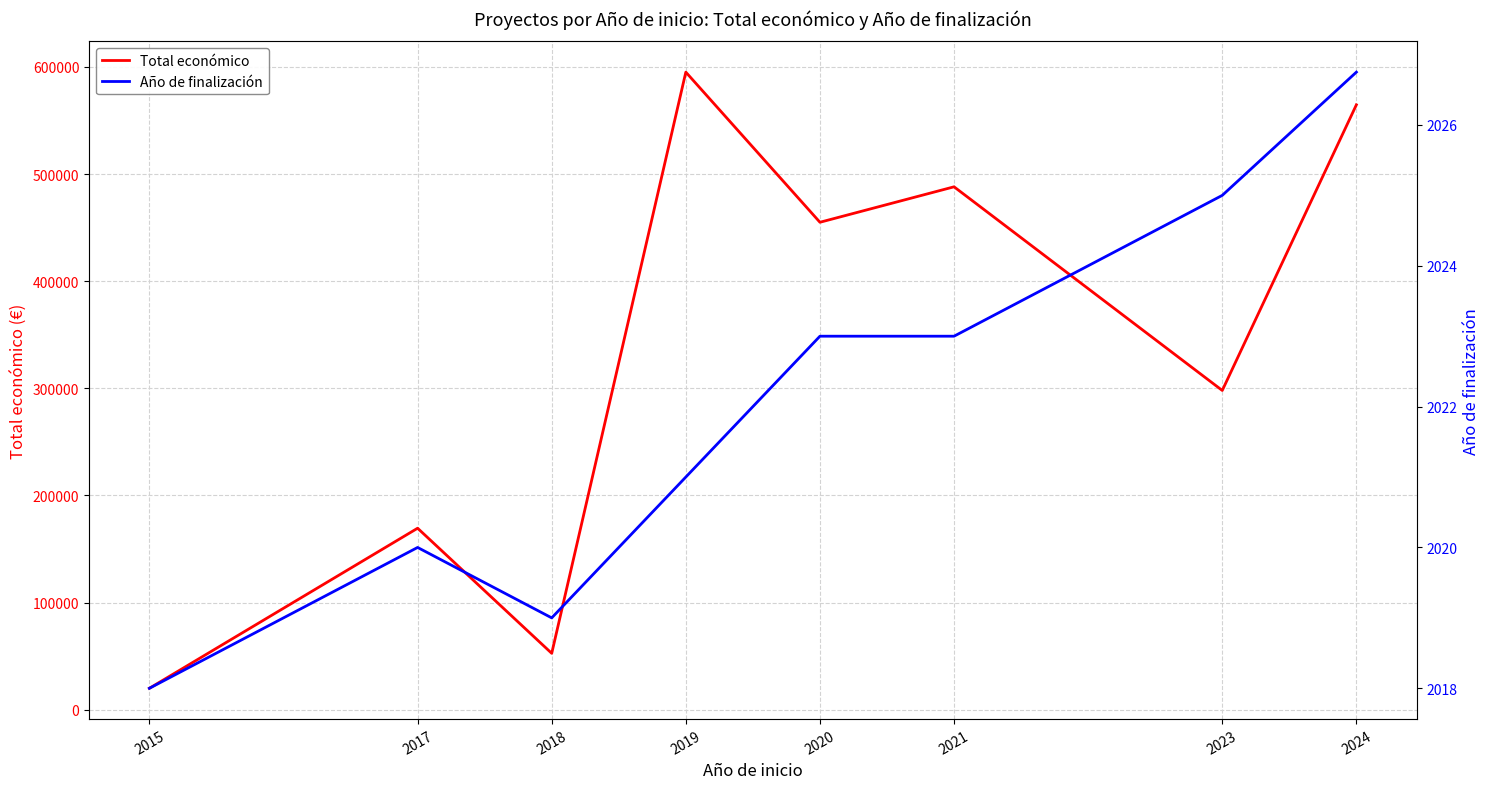

What is the sum of all Total económico values?

2642697.8